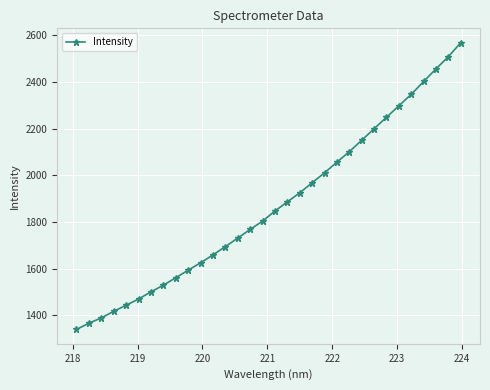

What is the difference between the maximum and minimum values?

1229.7